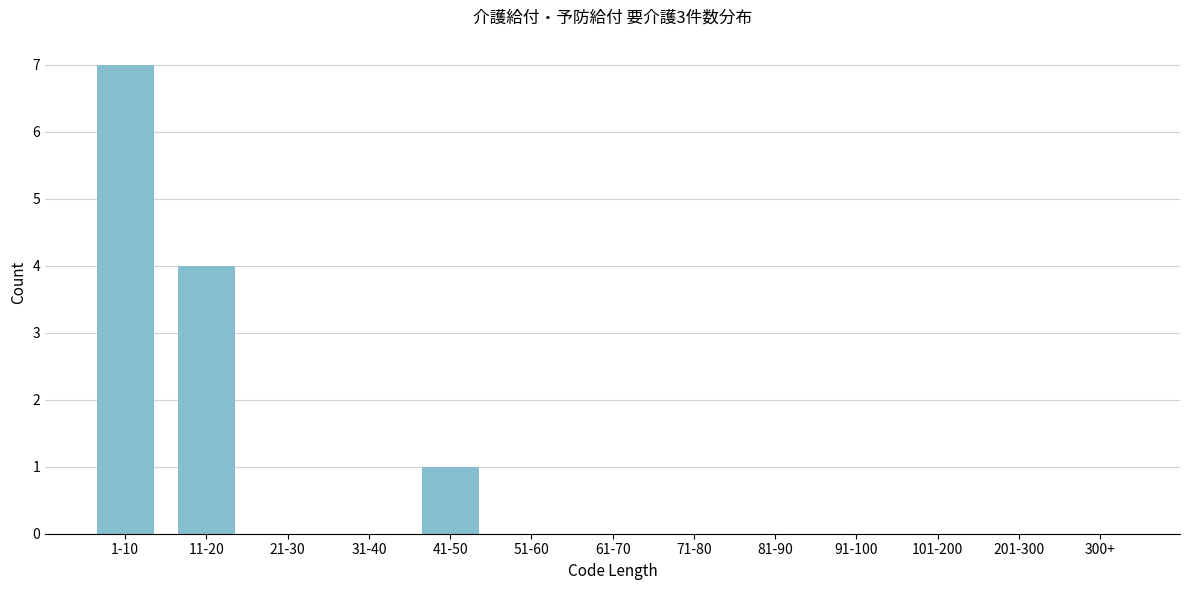

Reading left to right, transcribe all the data shown in this chart.

1-10=7	11-20=4	21-30=0	31-40=0	41-50=1	51-60=0	61-70=0	71-80=0	81-90=0	91-100=0	101-200=0	201-300=0	300+=0